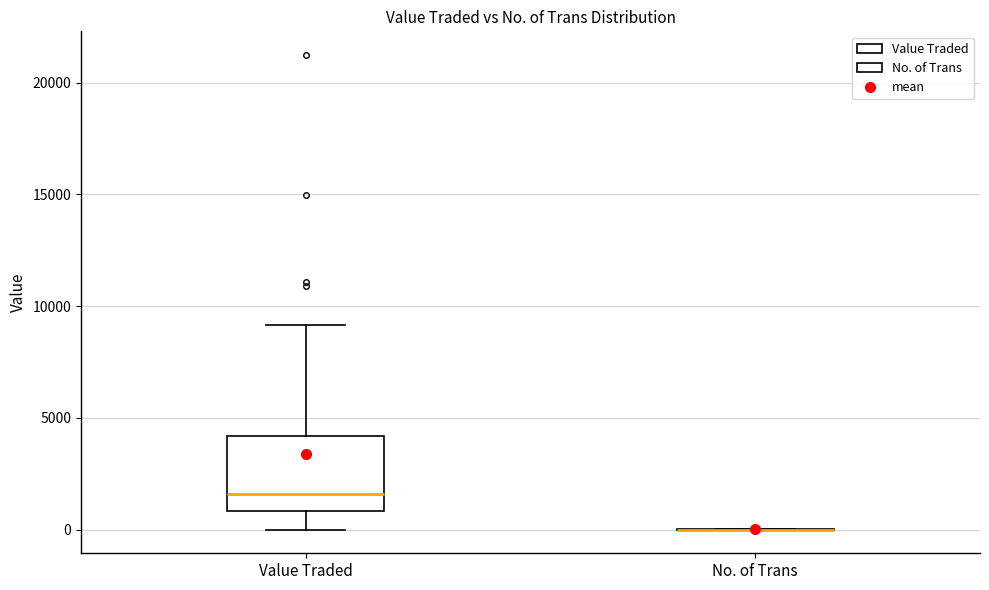

Where does the lower whisker of the box for Value Traded end on the y-axis? The values are not printed on the chart, so give them approximately, as read against the axis.

0